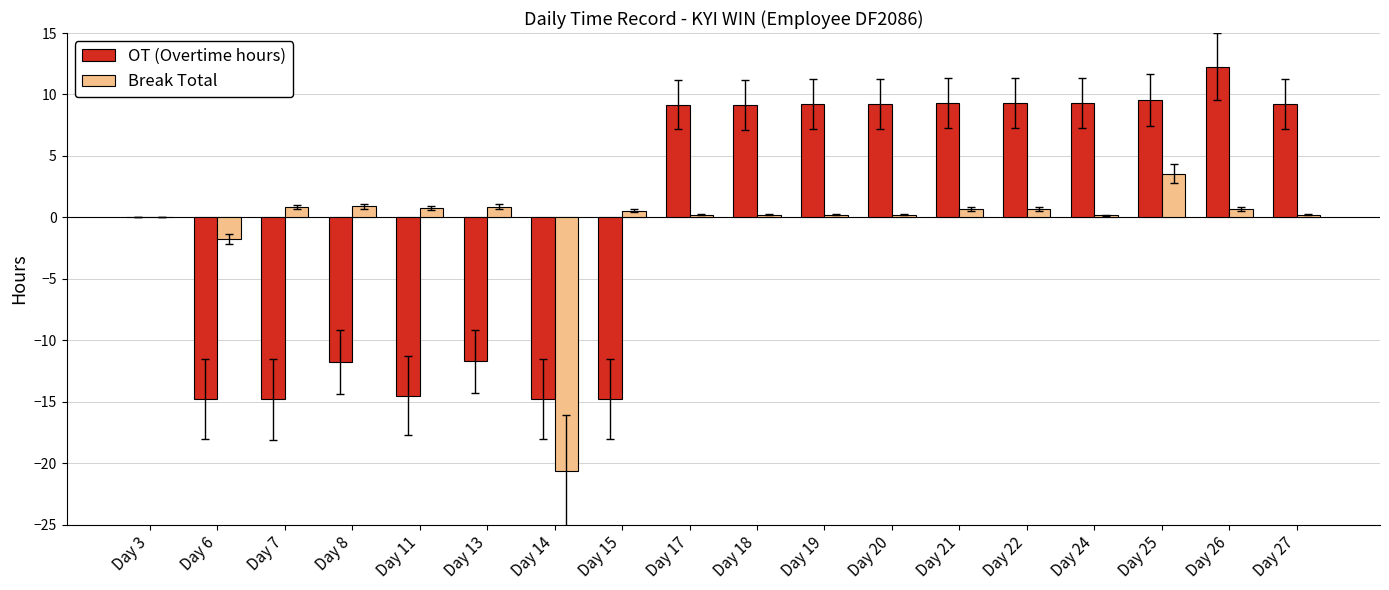

Is the value of Break Total at Day 14 greater than the value of OT (Overtime hours) at Day 19?

No